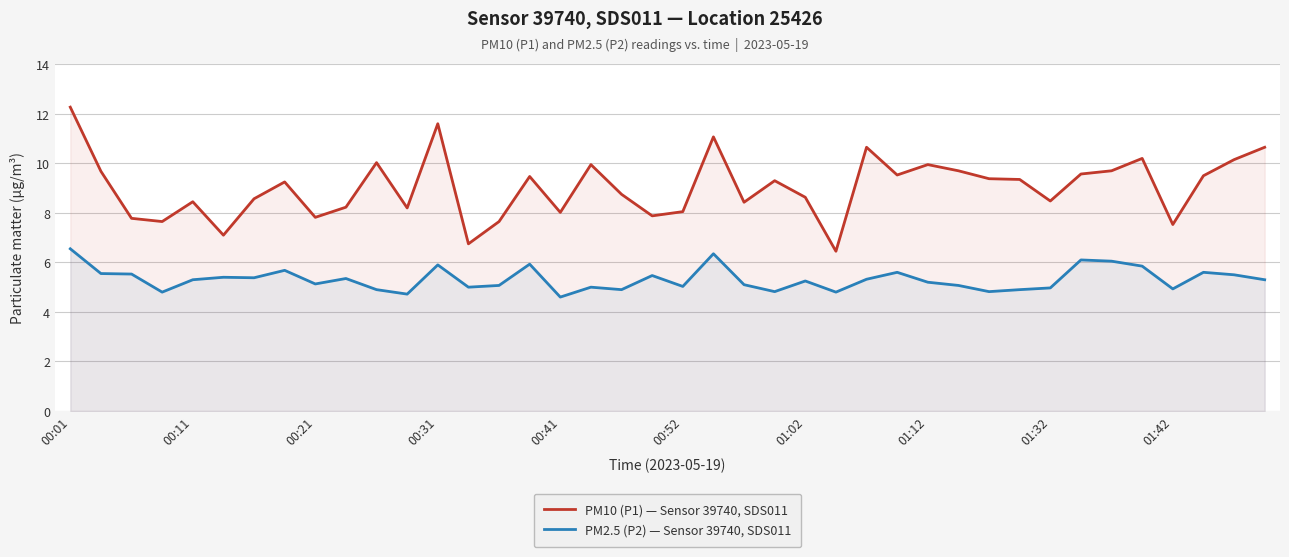

Rank the series at 00:21 from highest to lowest value.

PM10 (P1) — Sensor 39740, SDS011, PM2.5 (P2) — Sensor 39740, SDS011